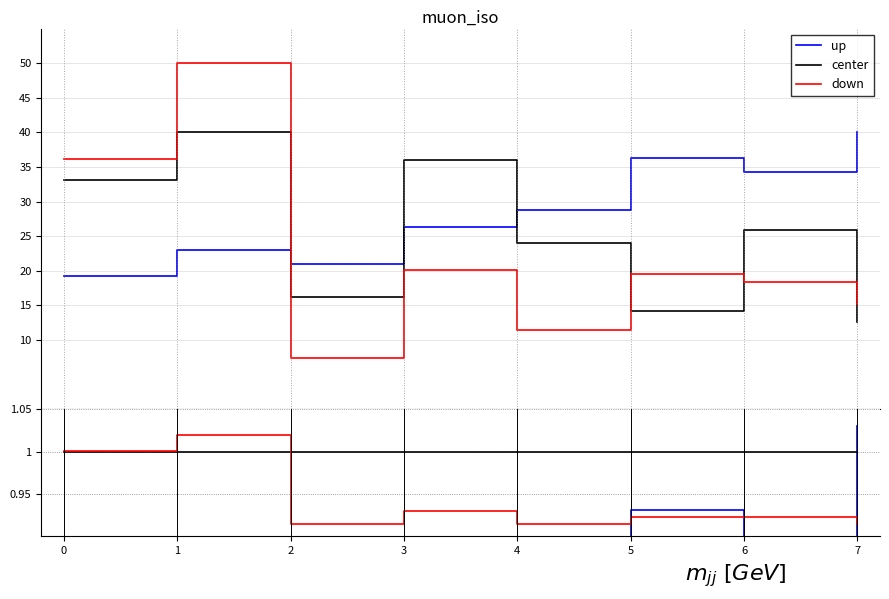

True or false: down and center intersect in this chart.

True